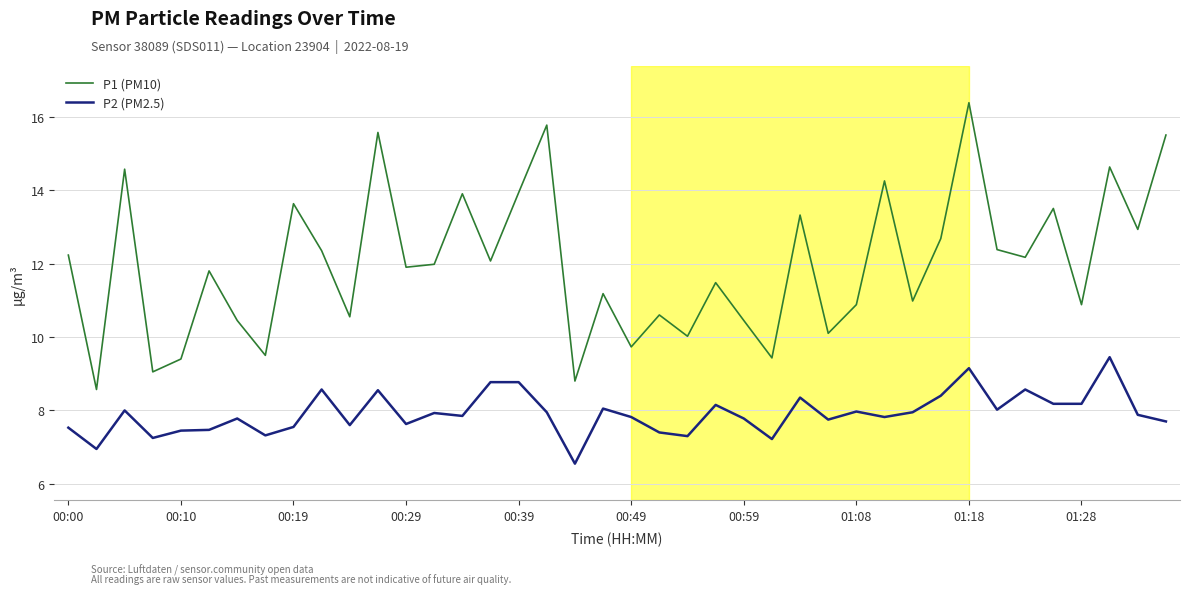

Which series has the largest total across all categories?

P1 (PM10)